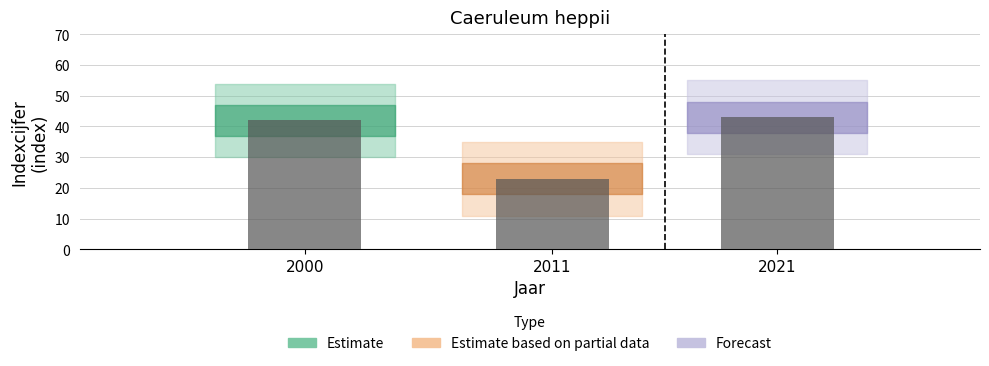

How many groups of bars are there?

3